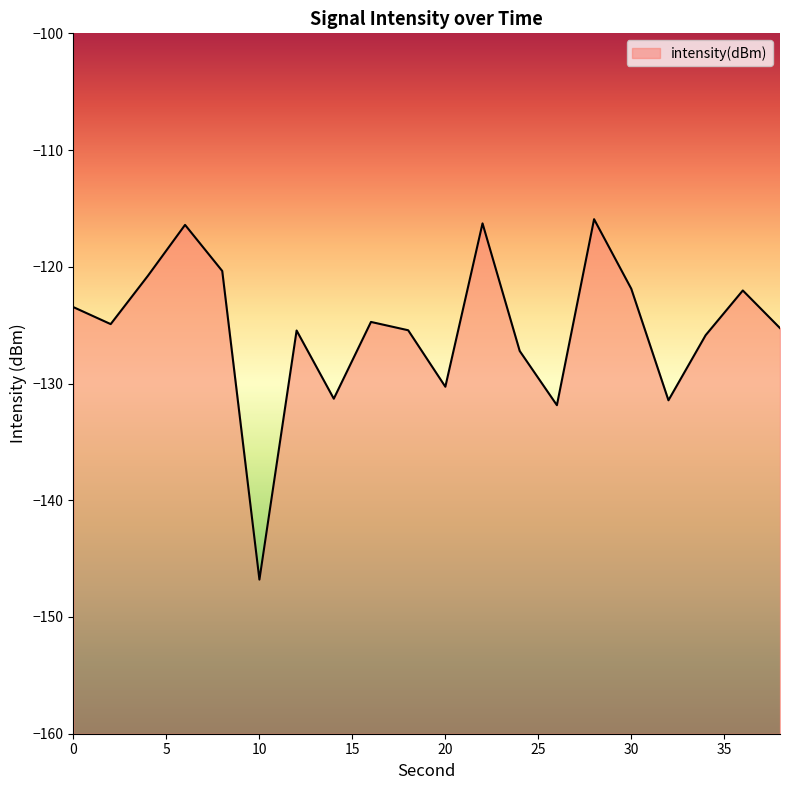

What is the greatest value displayed?

-115.9